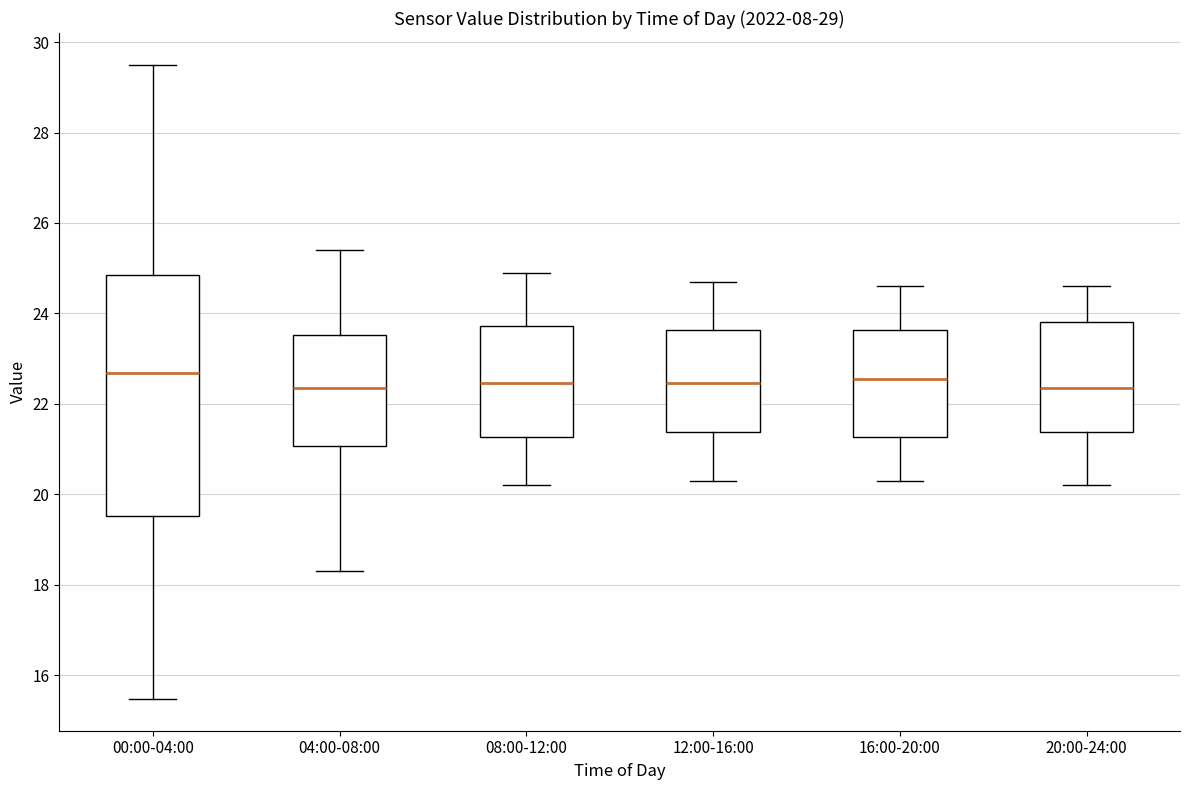

Which box is the tallest, from its lower edge to its upper edge?

00:00-04:00